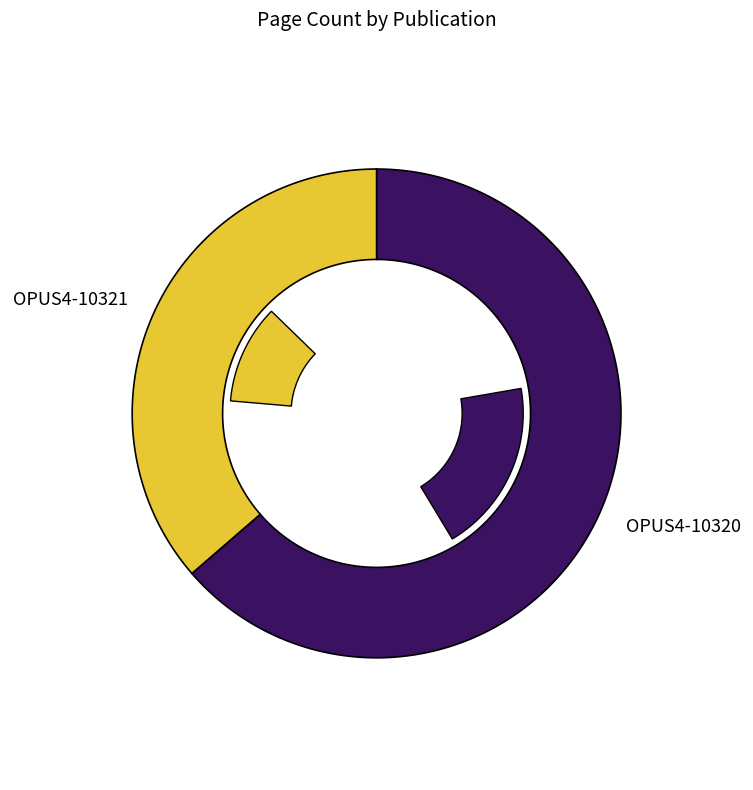

Which slice is the smallest?

OPUS4-10321